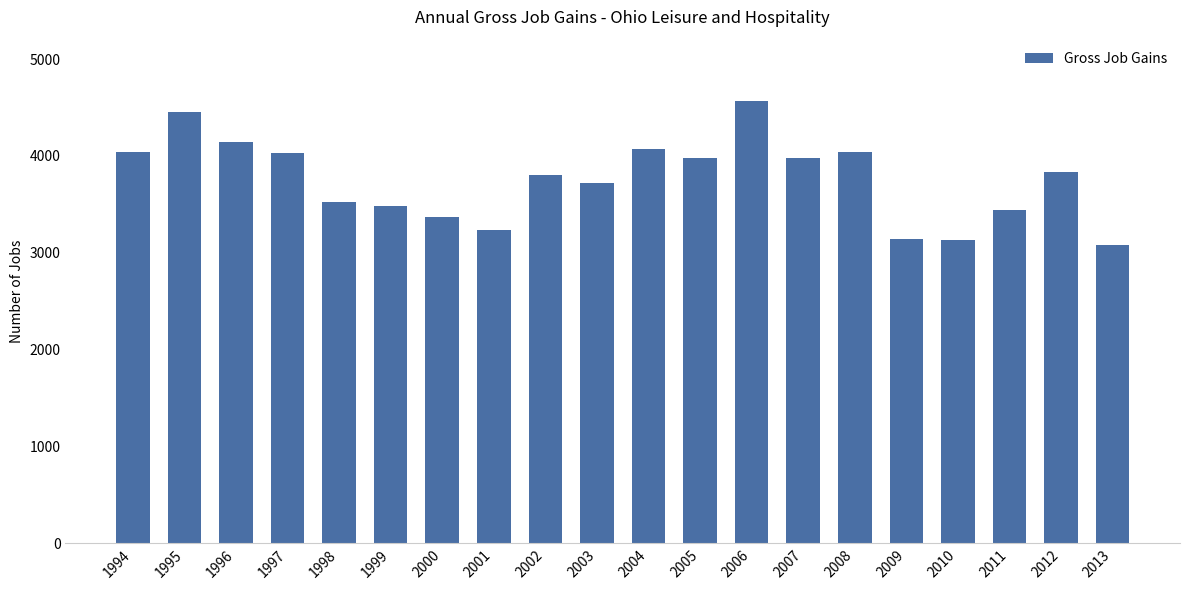

What is the value of the 6th bar from the left?

3482